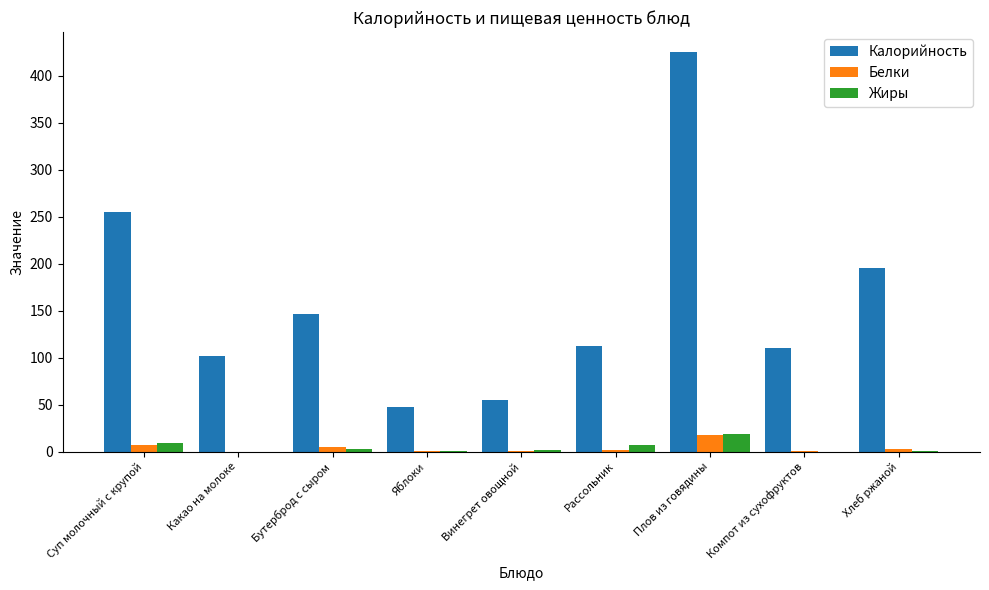

What is the sum of all Белки values?

38.3